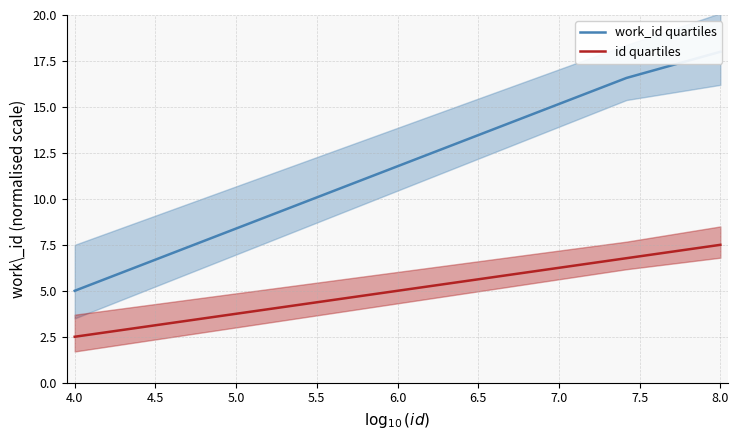

How many work_id quartiles values are between 5 and 18?

3